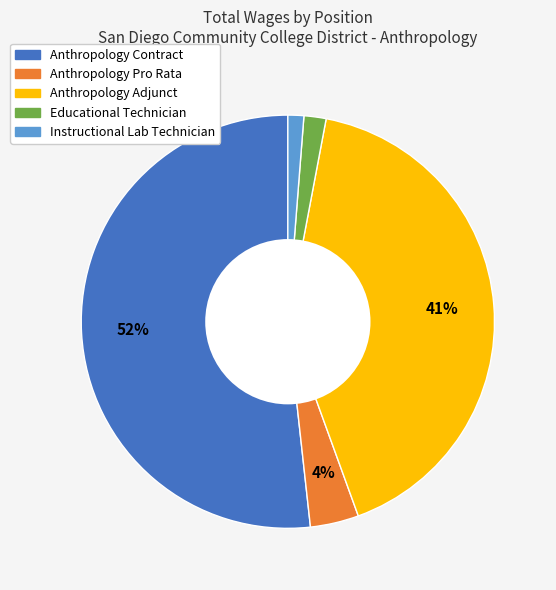

Which category has the biggest portion of the pie?

Anthropology Contract